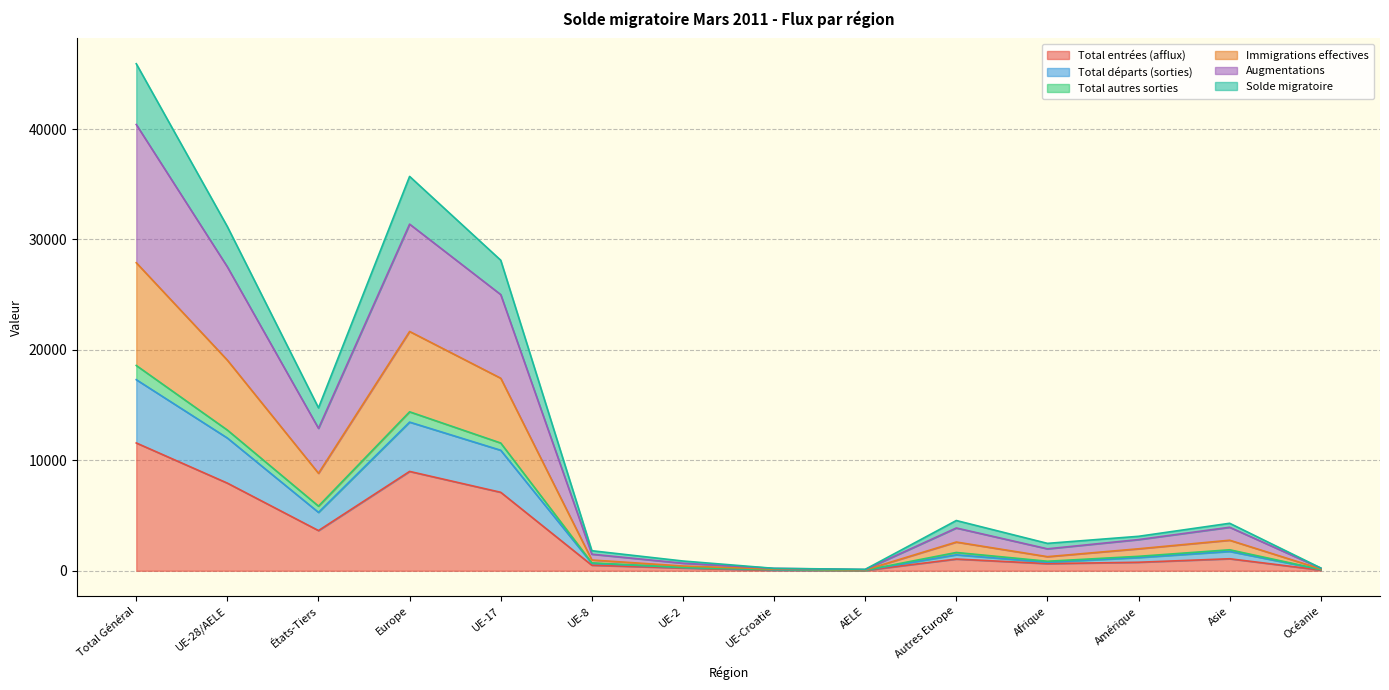

How many distinct data groups are displayed?

6